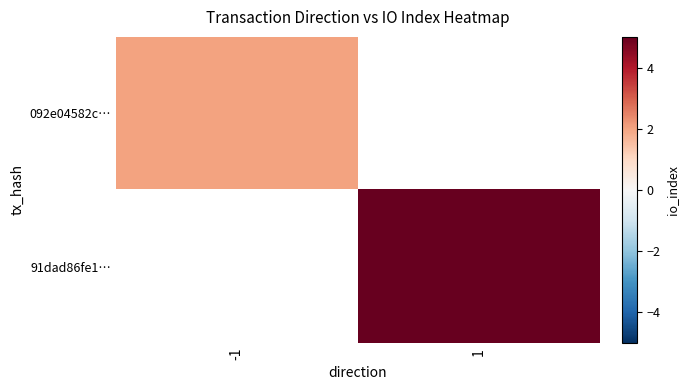

Rank the series by their average value, from lowest to highest.

092e04582c…, 91dad86fe1…